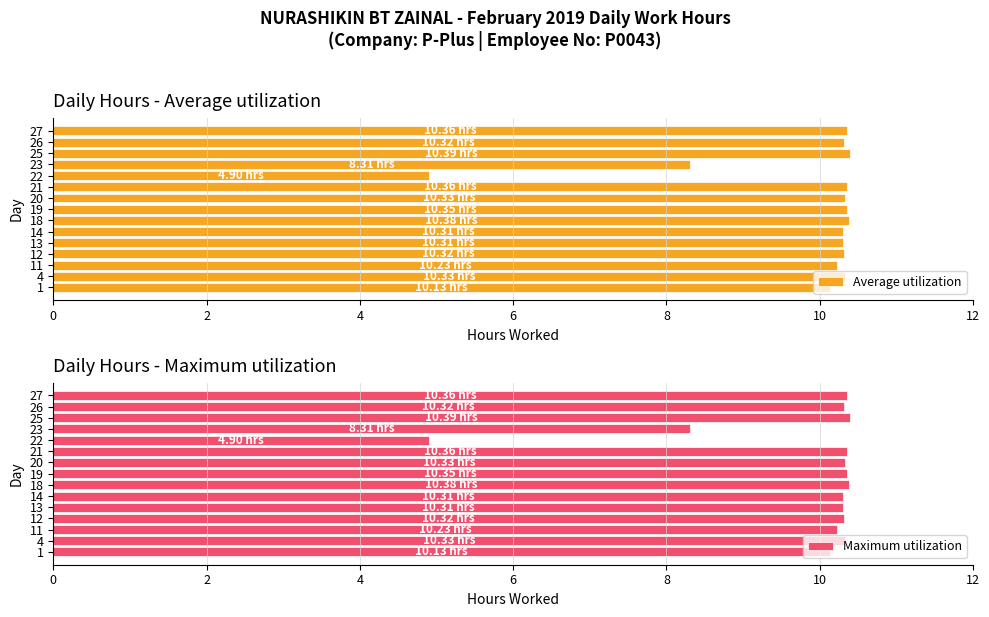

True or false: Average utilization has a value of 14.8 at 12.

False